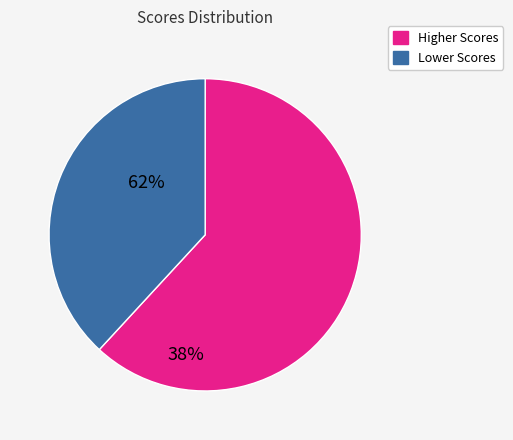

Is there a majority slice in this chart?

Yes